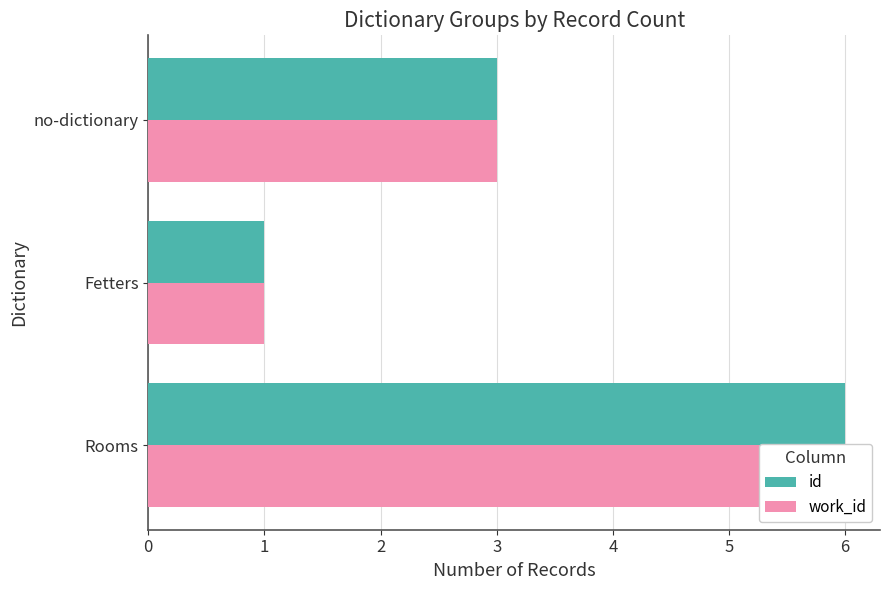

What is the value of the id bar at the 3rd from the left?

3